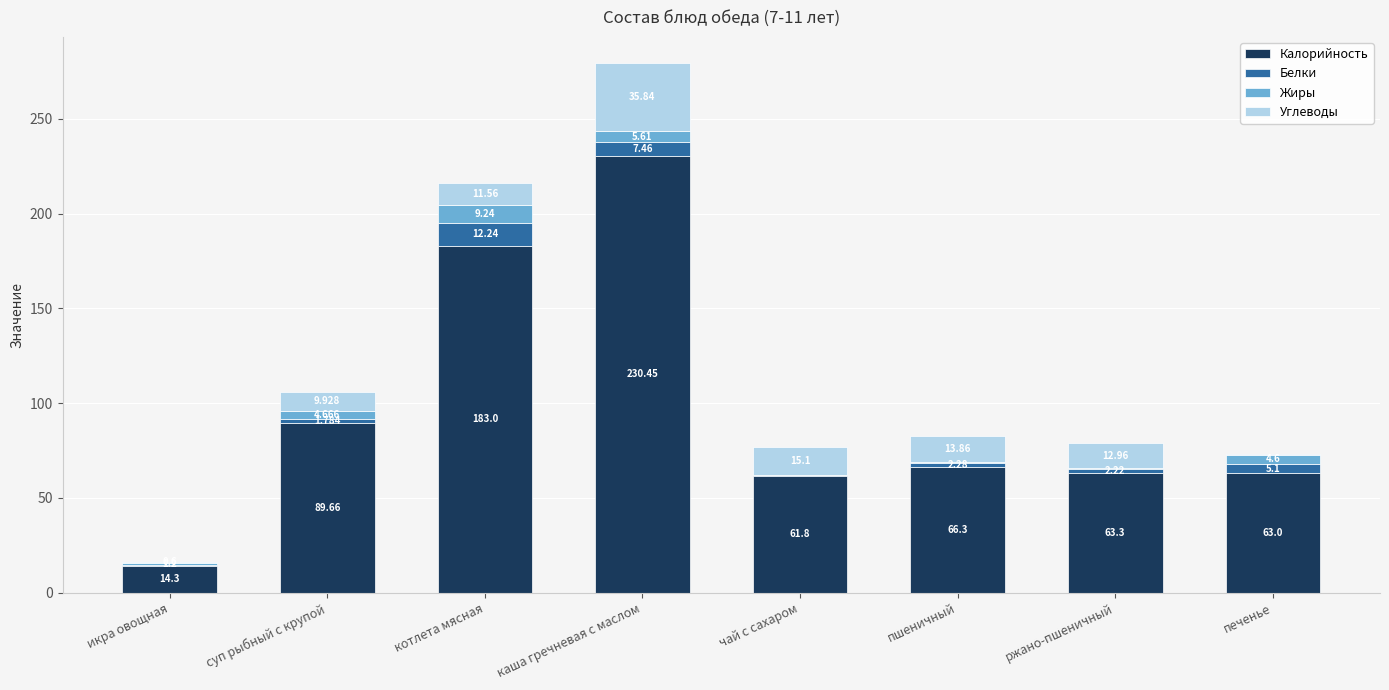

Where is Калорийность nearest to the value 122?

суп рыбный с крупой